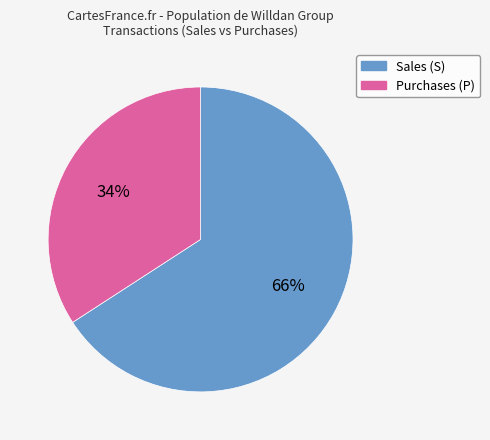

Is there any slice that represents more than half of the pie?

Yes